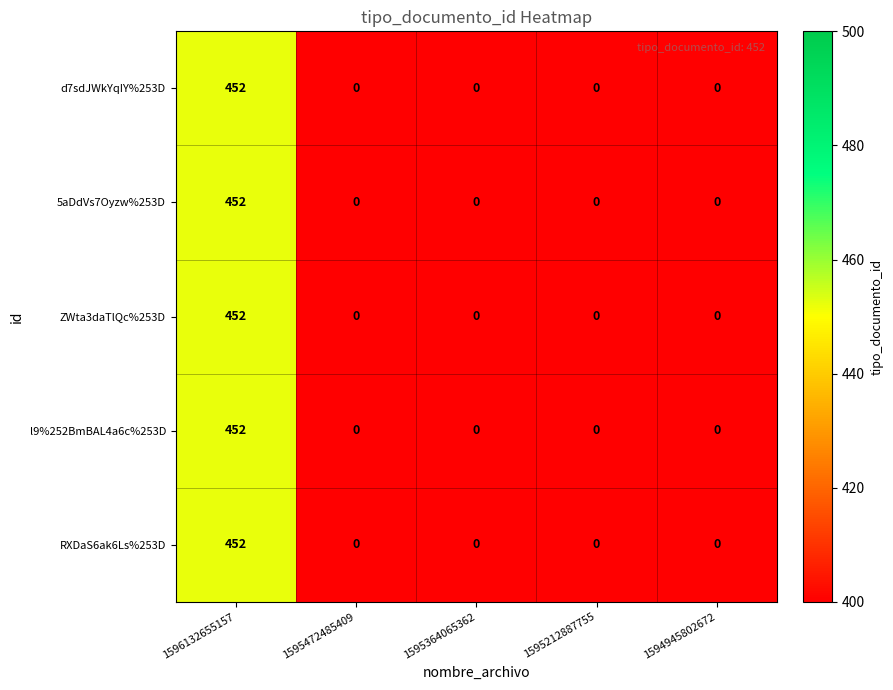

What is the average value of the l9%252BmBAL4a6c%253D series?

90